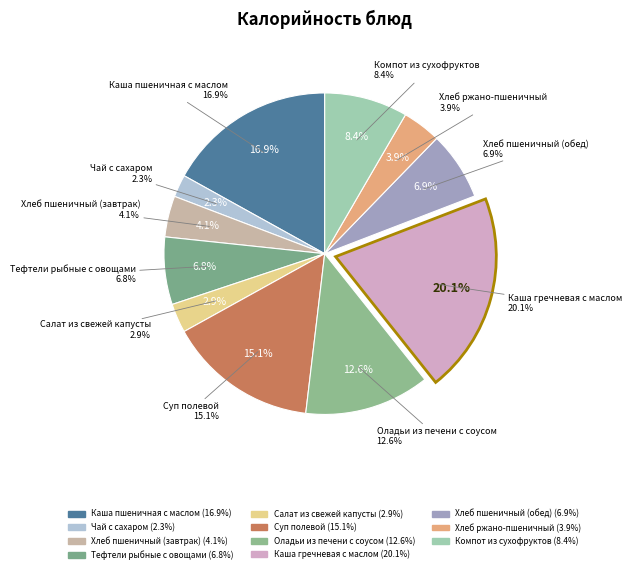

To the nearest percent, what is the difference between the largest and smallest slice percentages?

18%